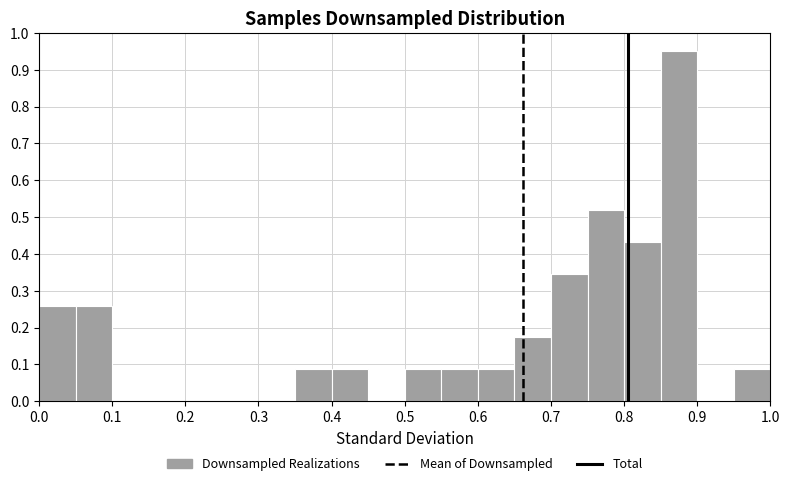

What is the height of the bar covering 0.00 to 0.05 on the x-axis? The values are not printed on the chart, so give them approximately, as read against the axis.

0.26